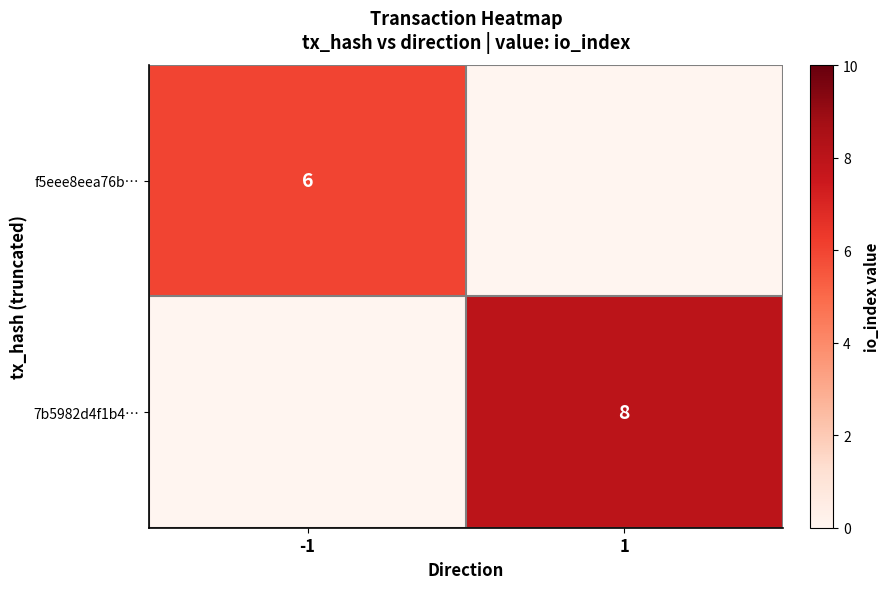

The f5eee8eea76b… series shows 2 at -1. True or false?

False